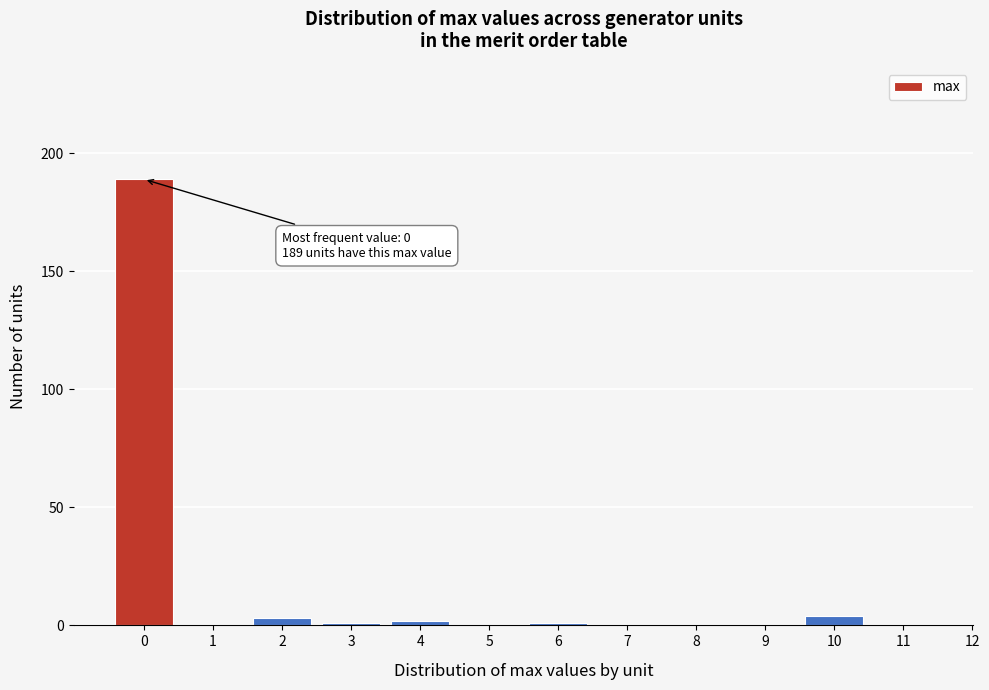

Reading right to left, transcribe all the data shown in this chart.

11=0	10=4	9=0	8=0	7=0	6=1	5=0	4=2	3=1	2=3	1=0	0=189